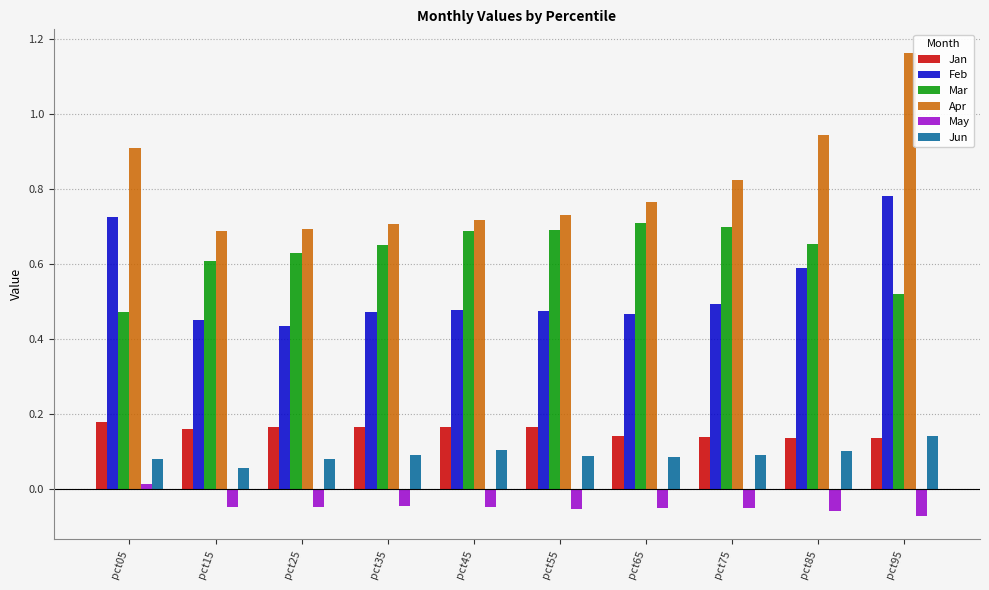

What is the sum of the Mar values at pct85 and pct35?

1.3